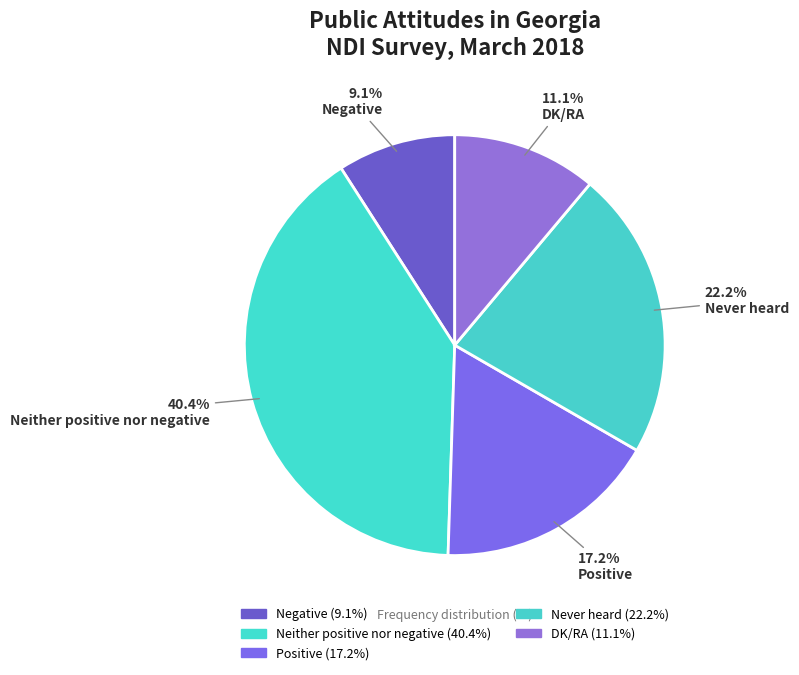

Is there a majority slice in this chart?

No